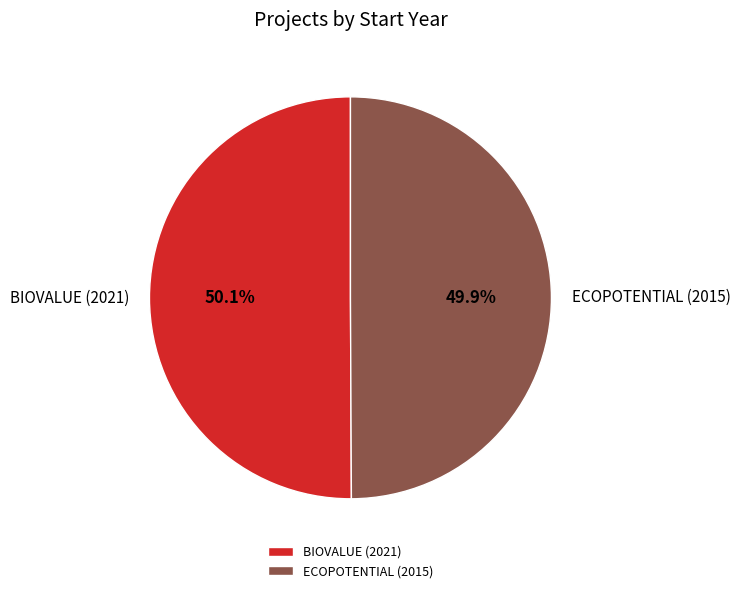

Is there any slice that represents more than half of the pie?

Yes